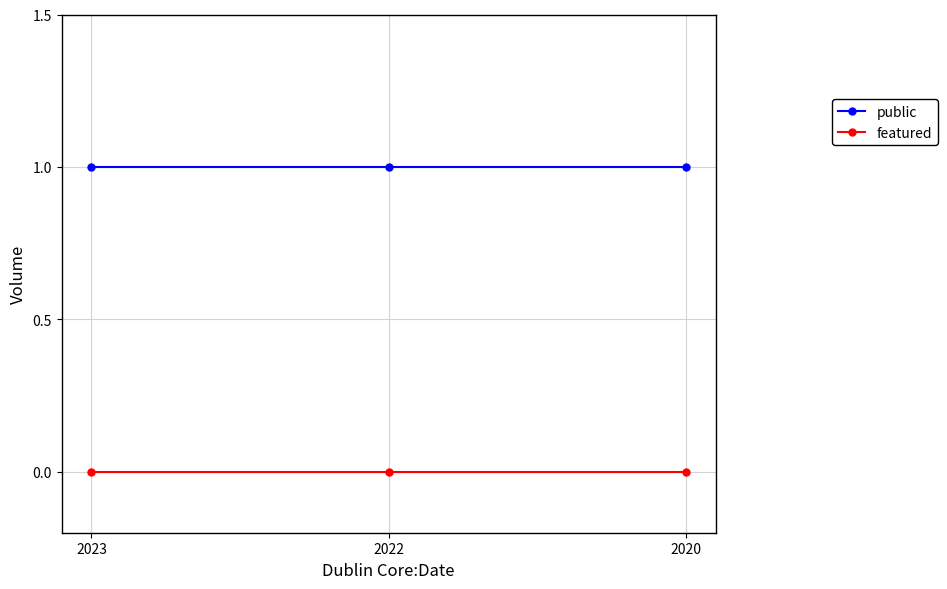

Which series has the largest total across all categories?

public